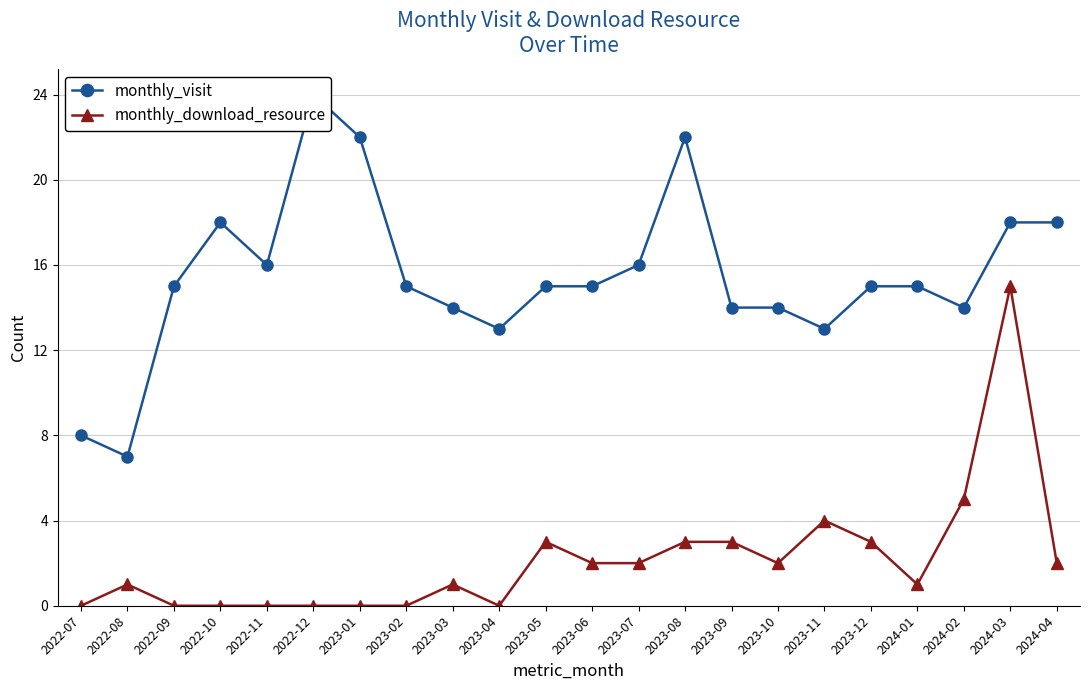

Which has a higher value, 2023-07 or 2023-11?

2023-07